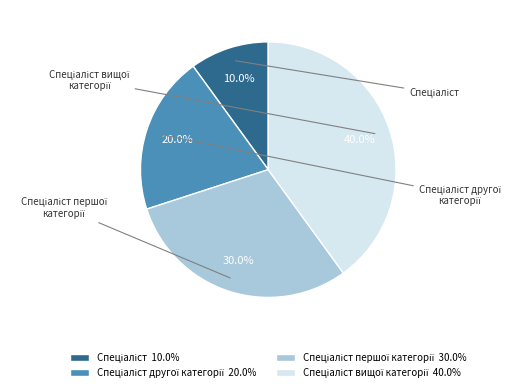

How much of the chart is everything except Спеціаліст вищої категорії?

60.0%